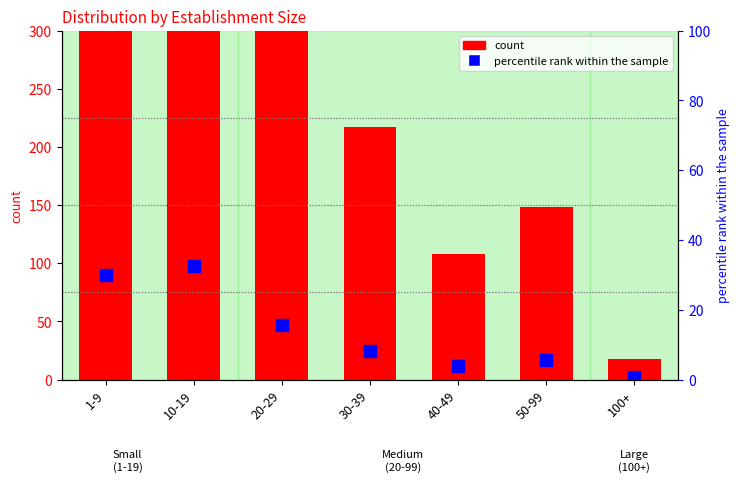

What is the difference between the maximum and minimum values?

859